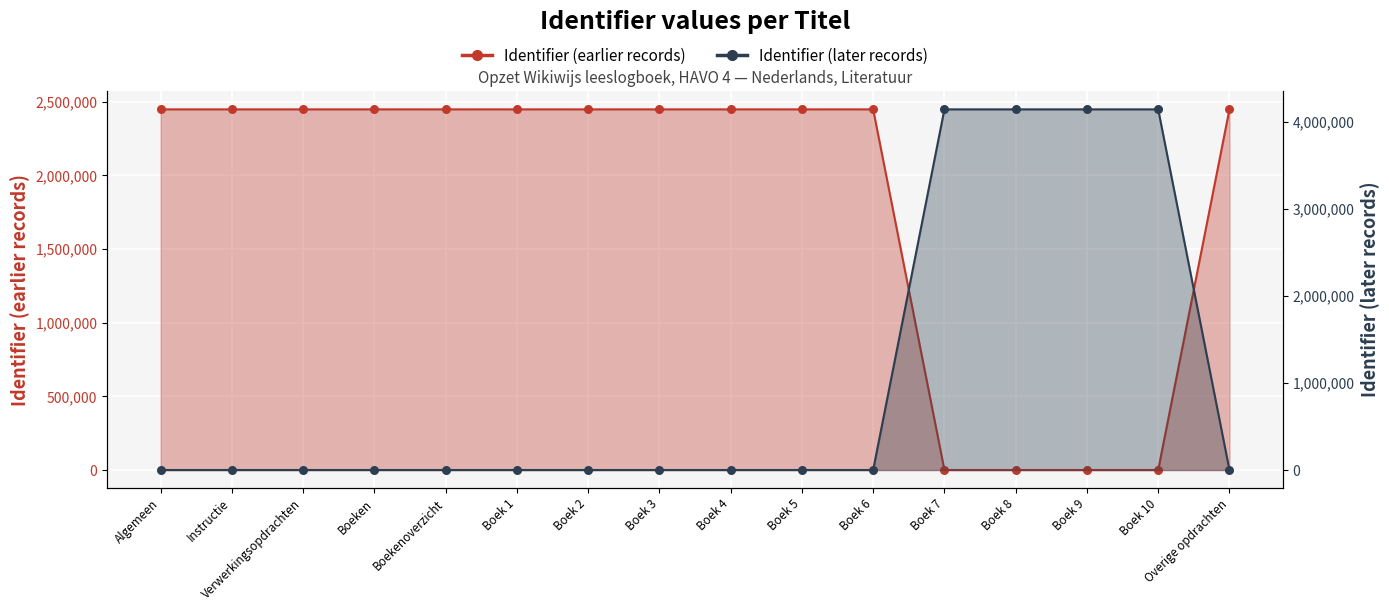

At how many categories does at least one series exceed 1586963?

16